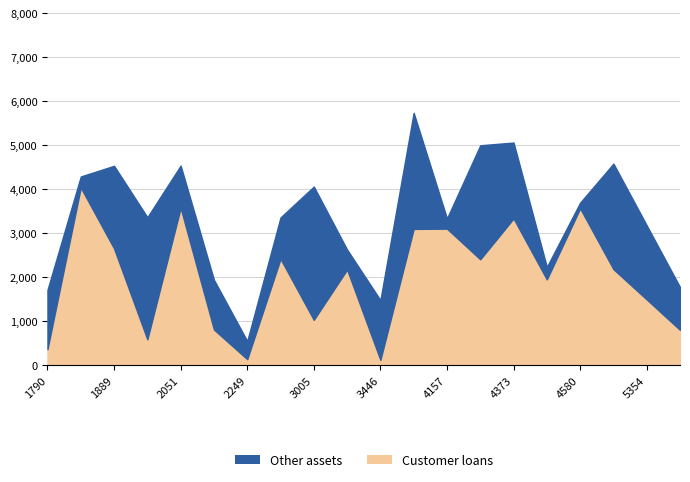

At which category does the chart reach its minimum across all series?

3446